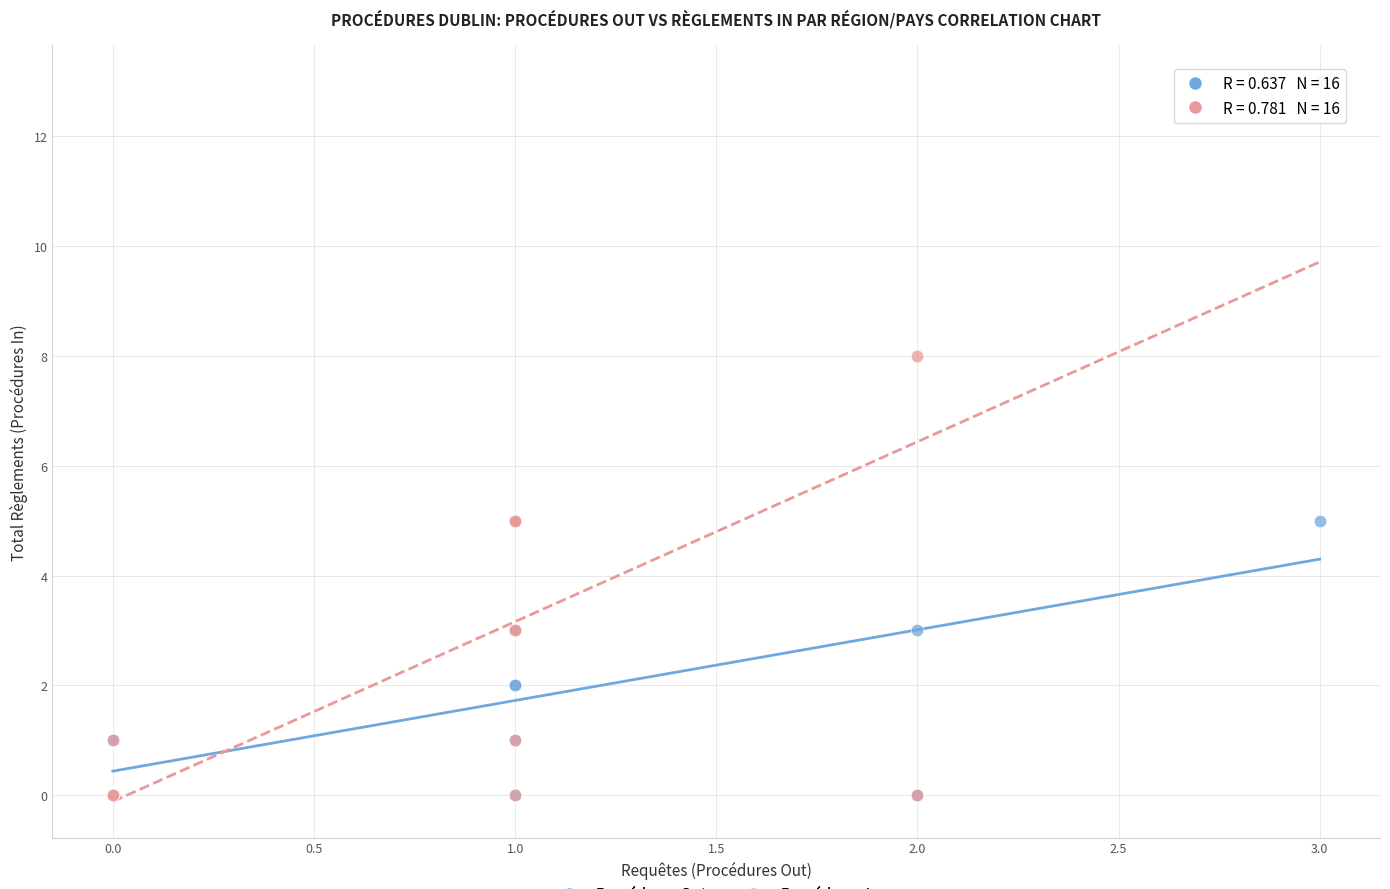

Which series has the largest Y range (max minus min)?

Procédures In